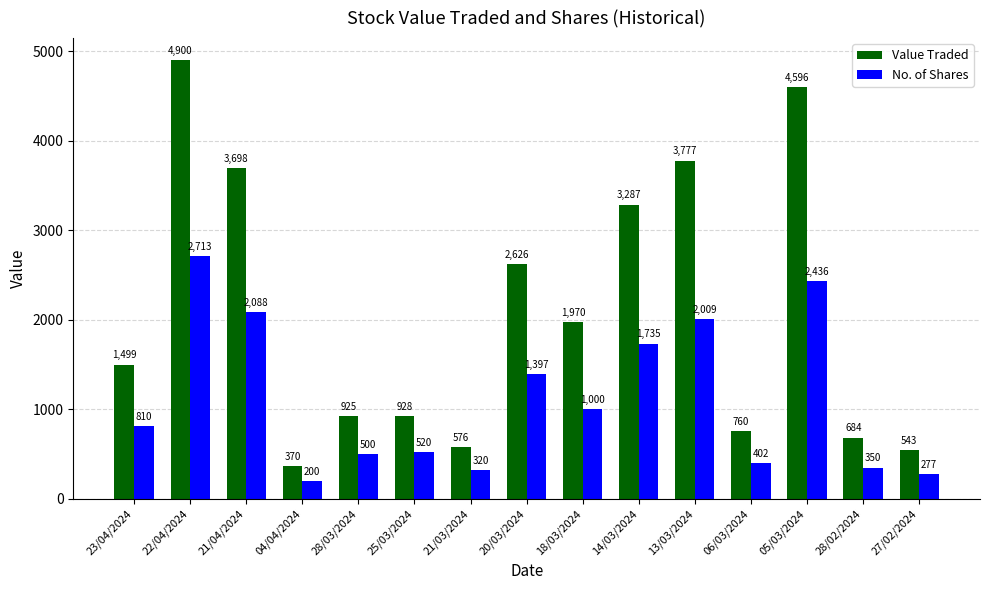

What is the minimum value shown in the chart?

200